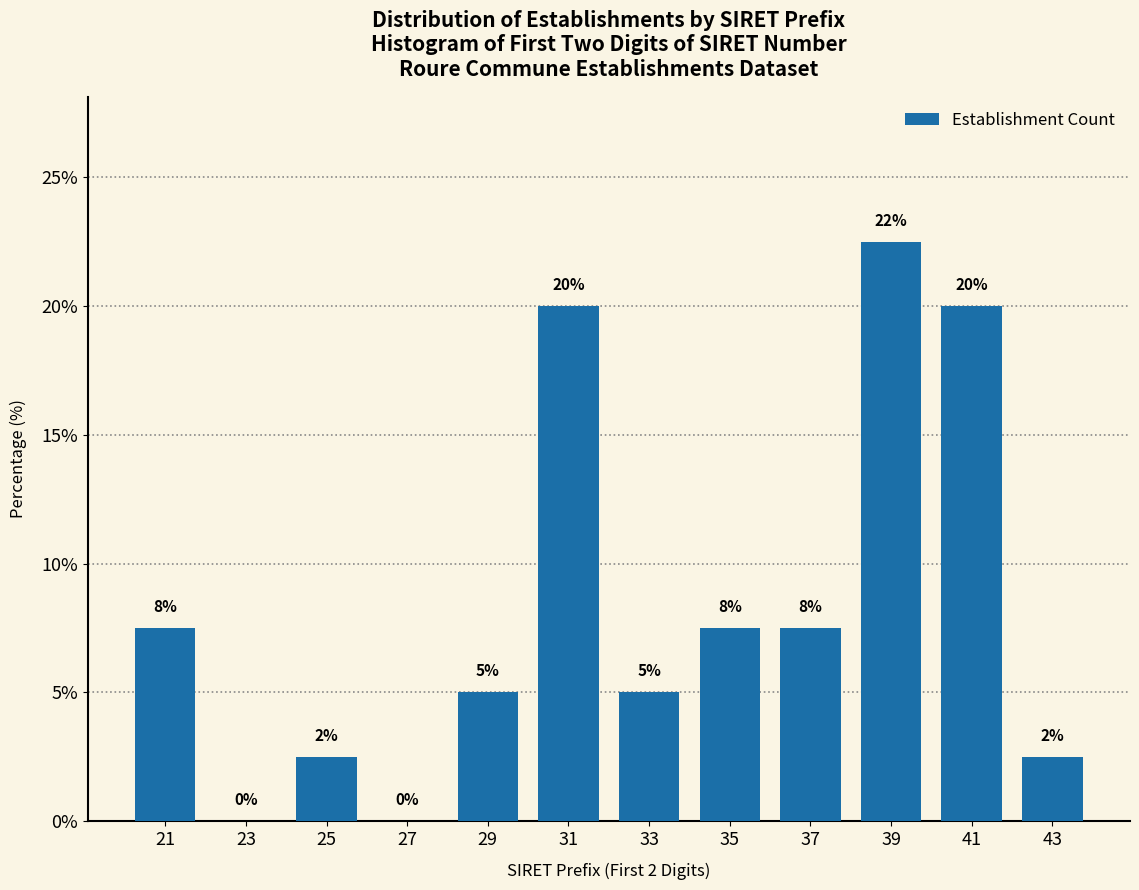

At which category does the chart reach its peak across all series?

39